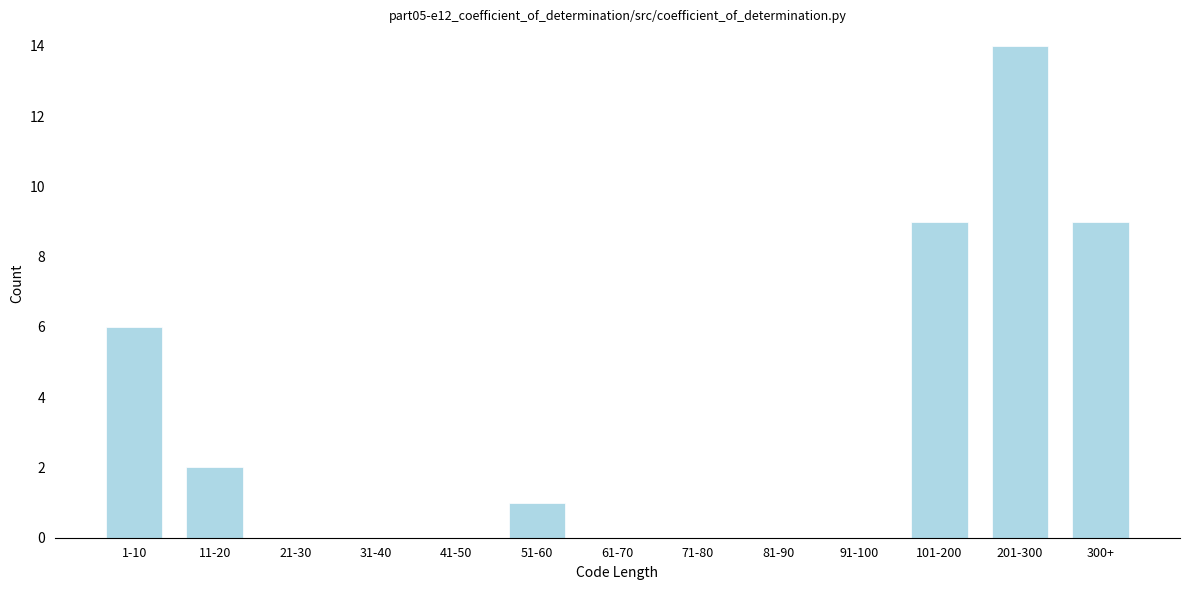

Reading right to left, extract all data points from this chart.

300+=9	201-300=14	101-200=9	91-100=0	81-90=0	71-80=0	61-70=0	51-60=1	41-50=0	31-40=0	21-30=0	11-20=2	1-10=6